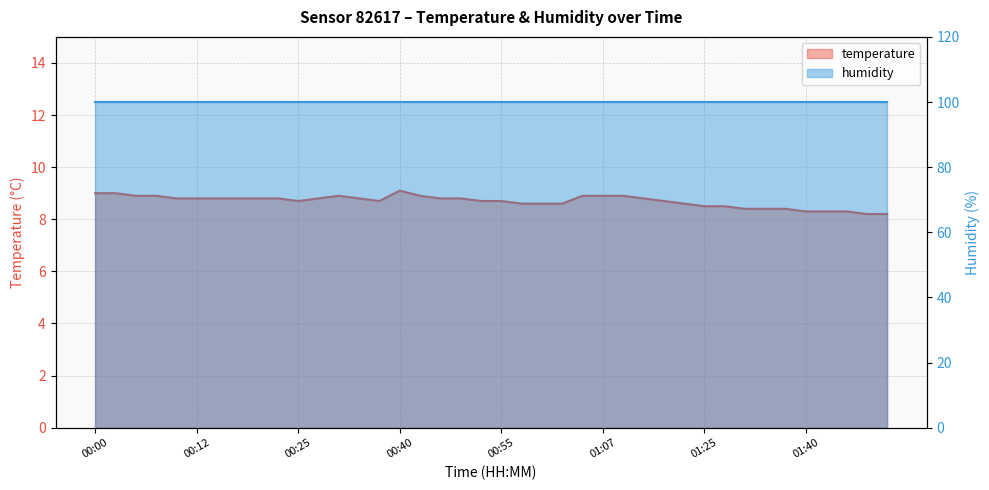

What is the change in value from 00:25 to 01:42?

-0.4